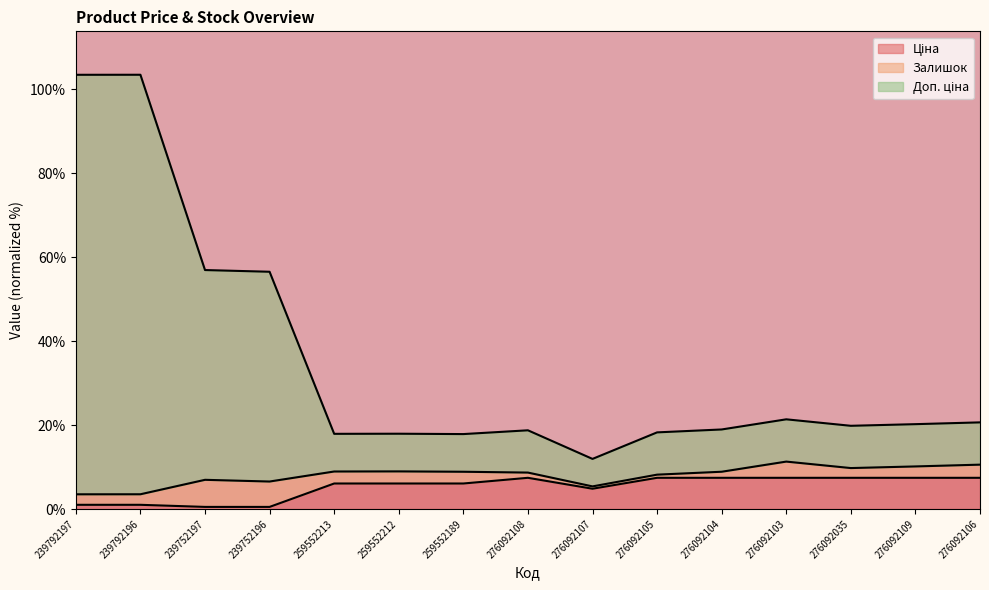

At which category is the sum across all series the highest?

239792196